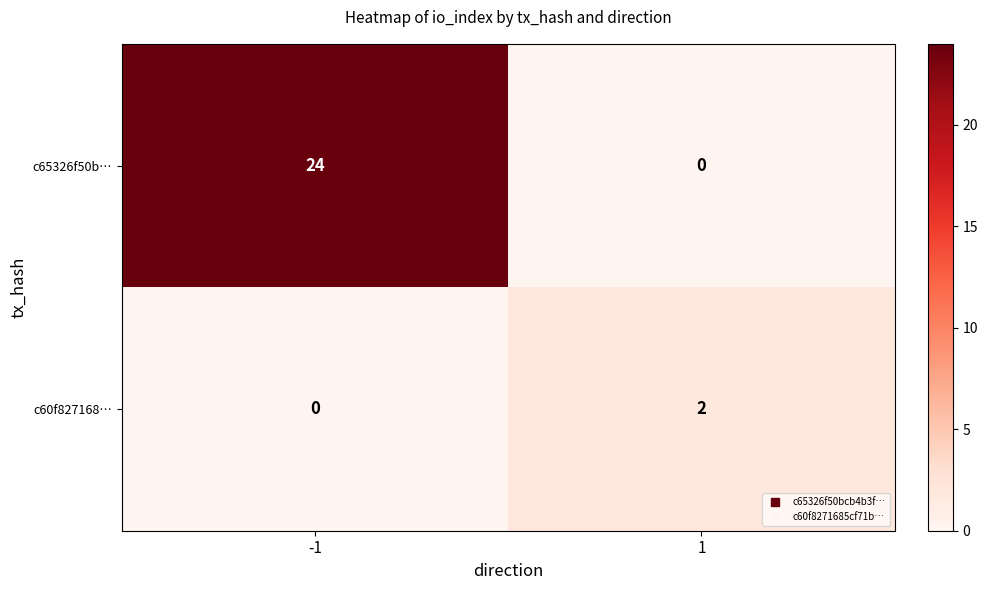

At which category is the sum across all series the highest?

-1